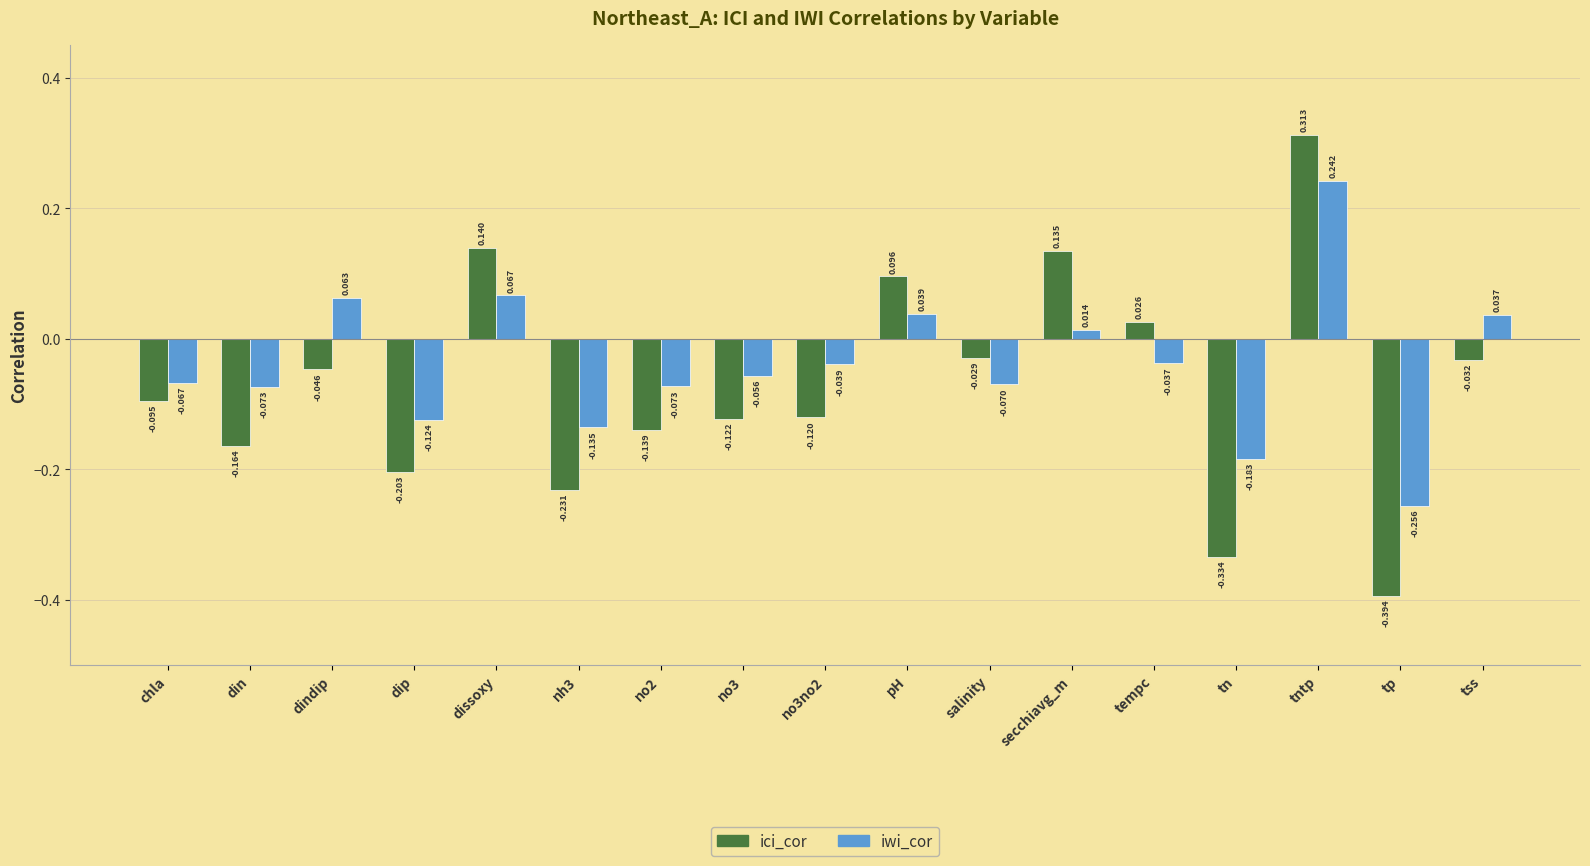

What are all the series names shown in the legend?

ici_cor, iwi_cor